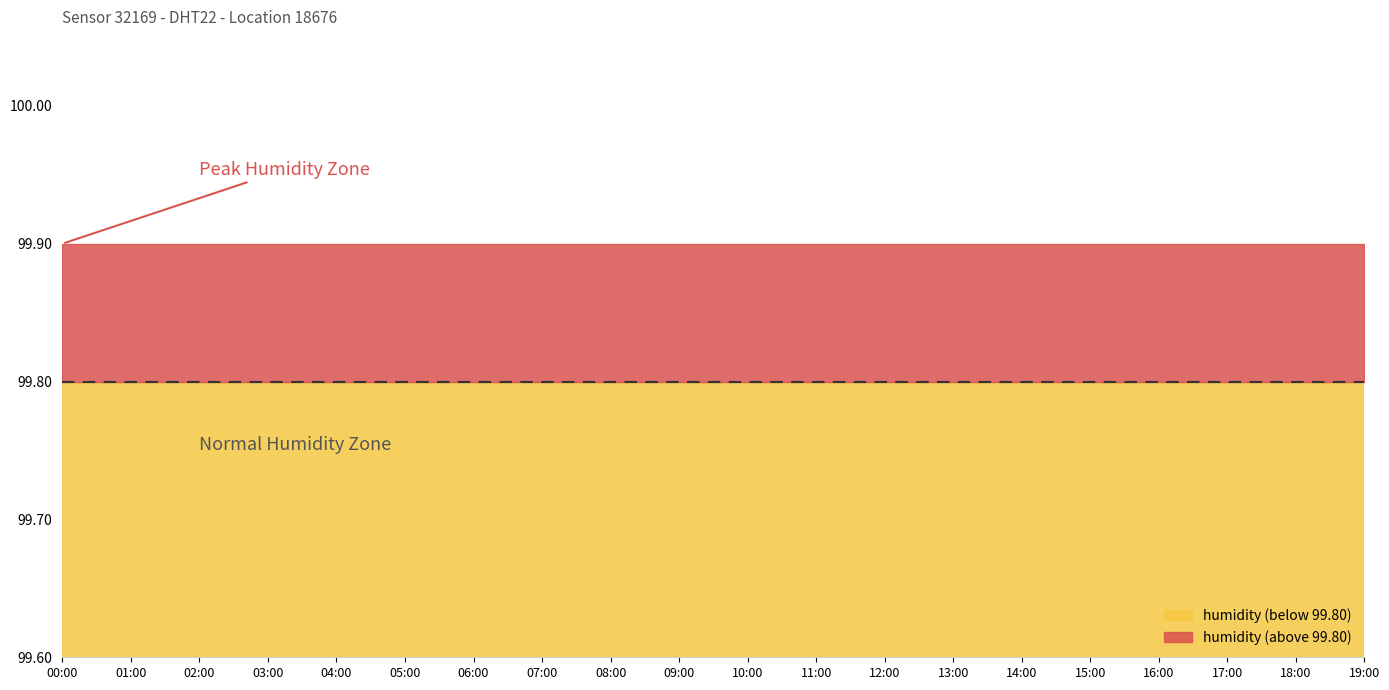

What is the sum of all humidity values?

1998.0